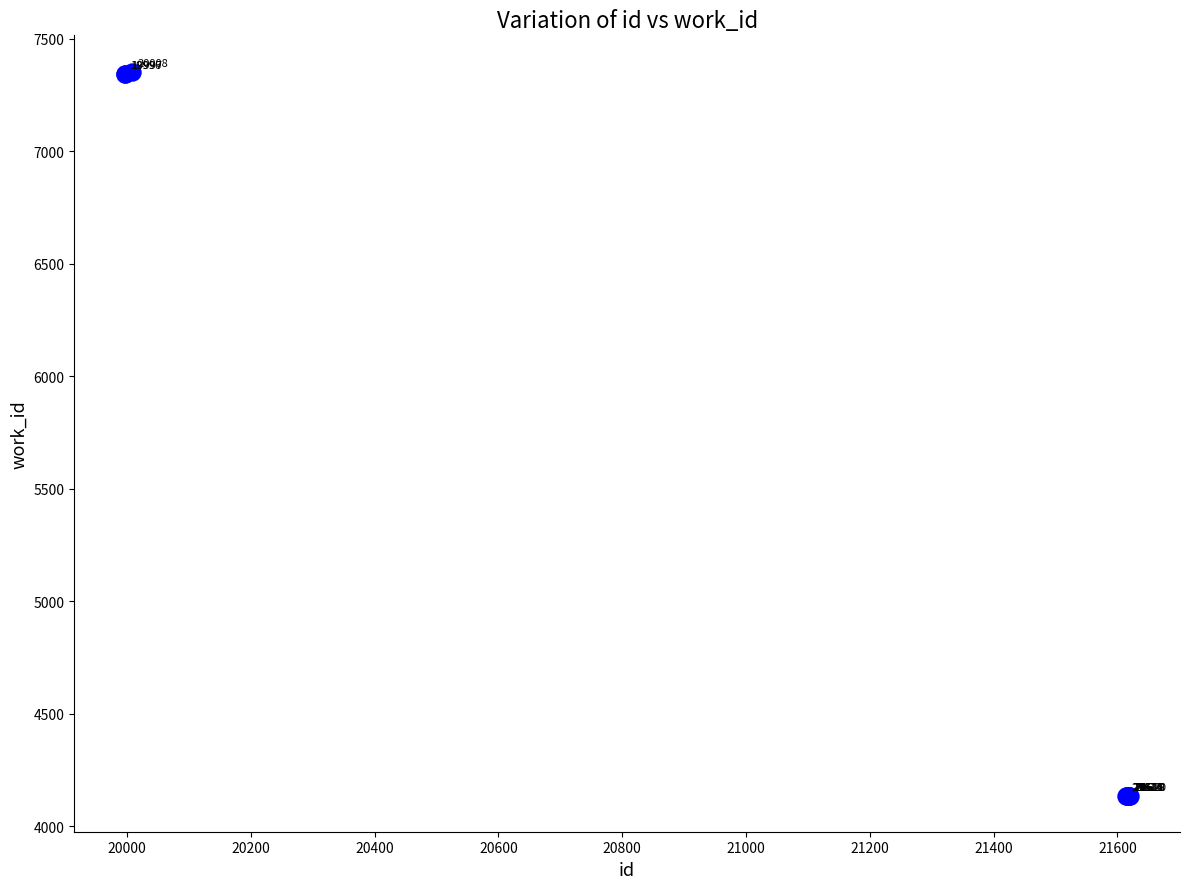

What Y value in the scatter plot is closest to 5745?

7345